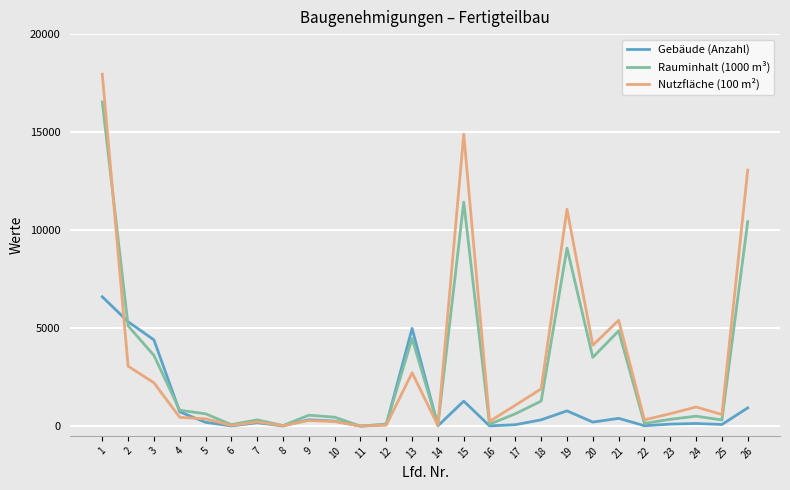

List the series in order of their peak value, lowest first.

Gebäude (Anzahl), Rauminhalt (1000 m³), Nutzfläche (100 m²)